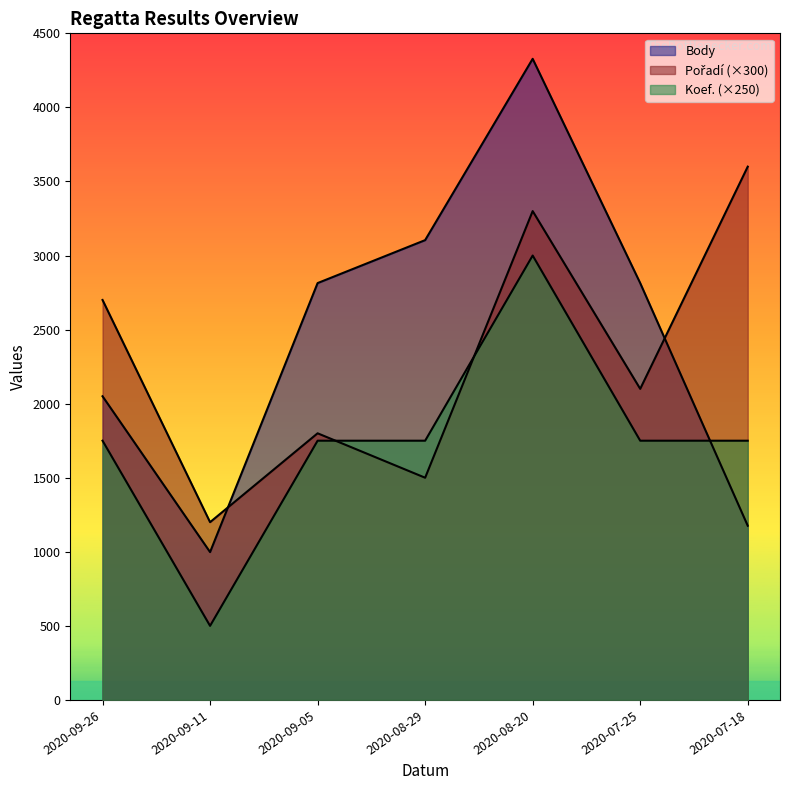

True or false: Body has more than 2 points higher than both neighbors.

False